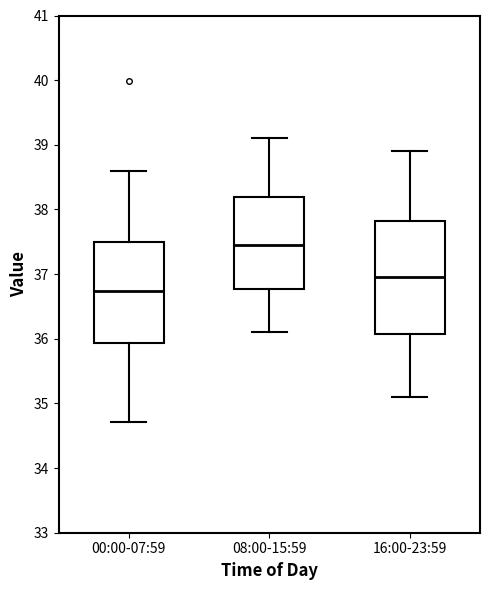

Which box is the tallest, from its lower edge to its upper edge?

16:00-23:59